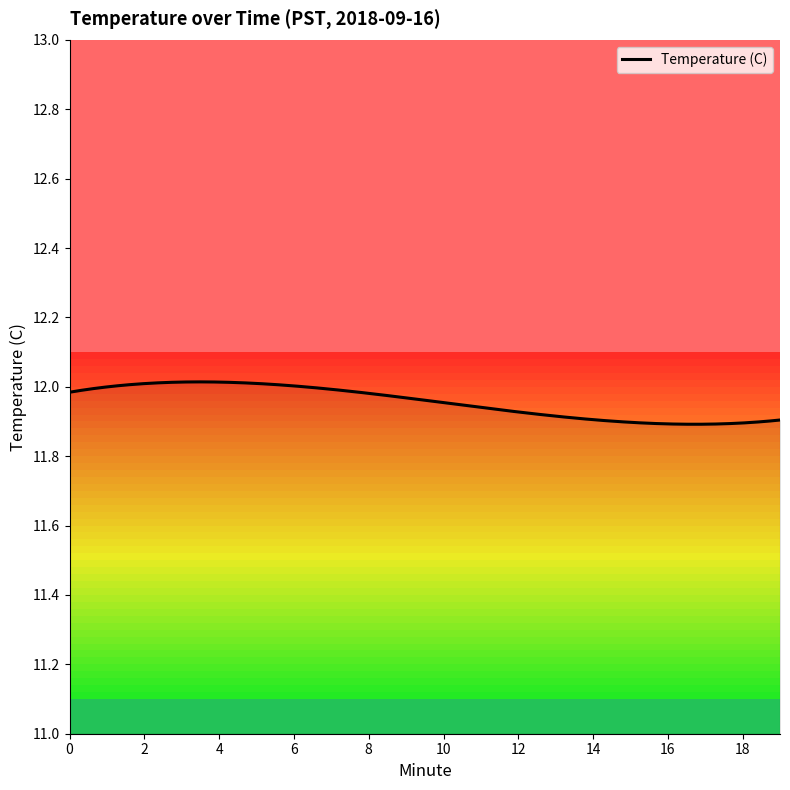

Is this an area chart (filled region under the line)?

Yes